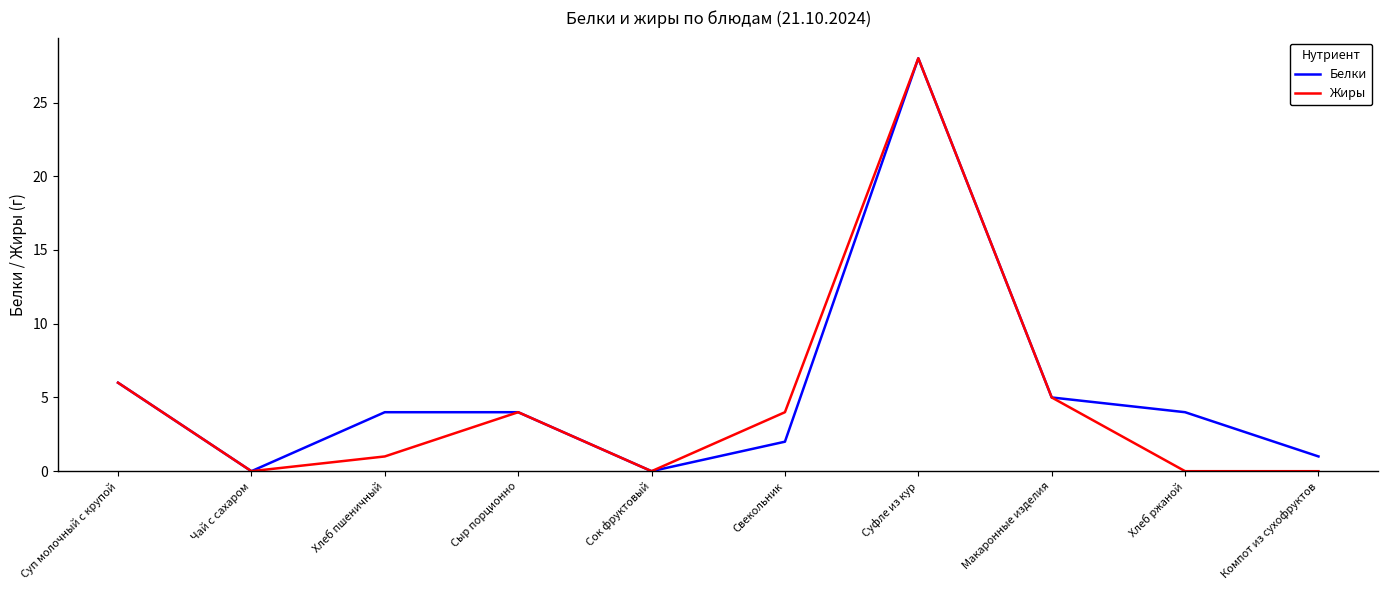

What are all the series names shown in the legend?

Белки, Жиры